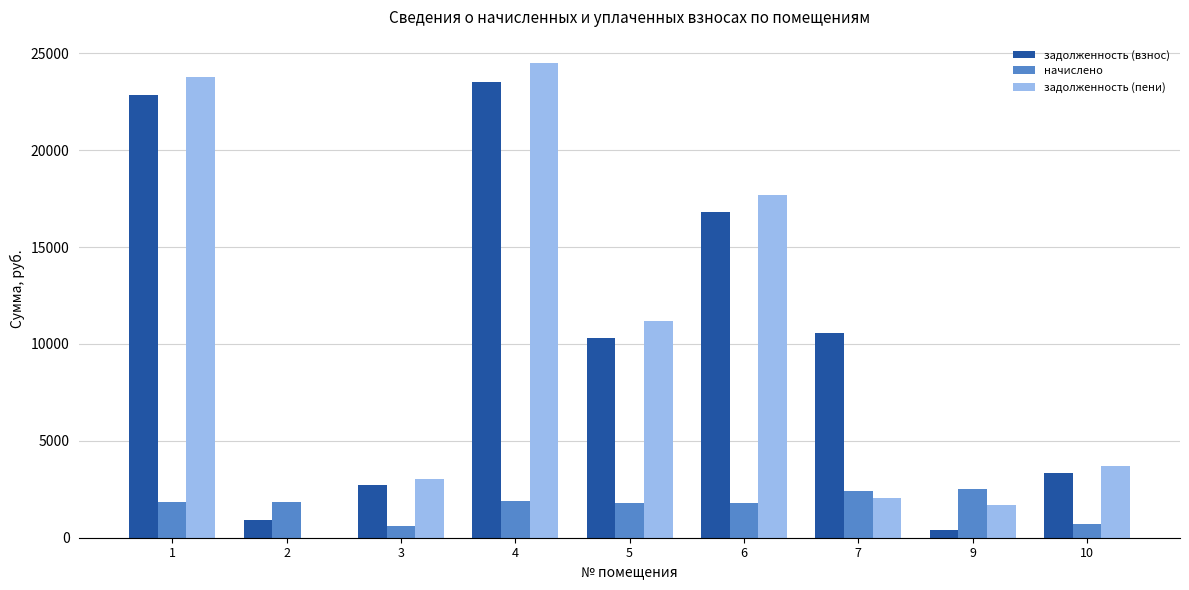

Which series changed the most between 3 and 6?

задолженность (пени)